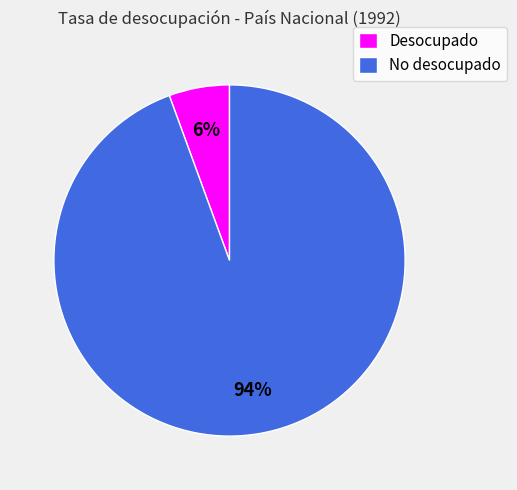

Which category accounts for the majority?

No desocupado